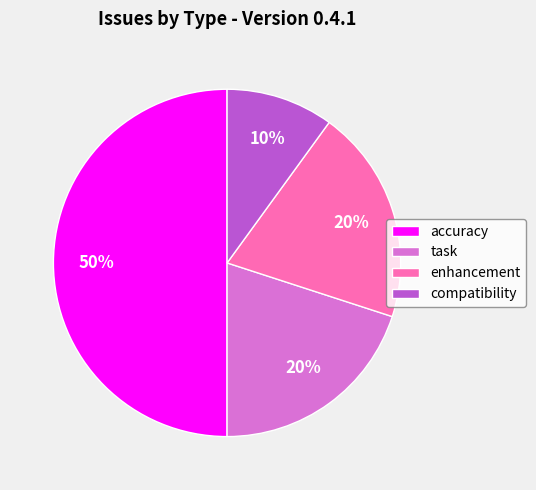

True or false: enhancement accounts for 20% of the total.

True